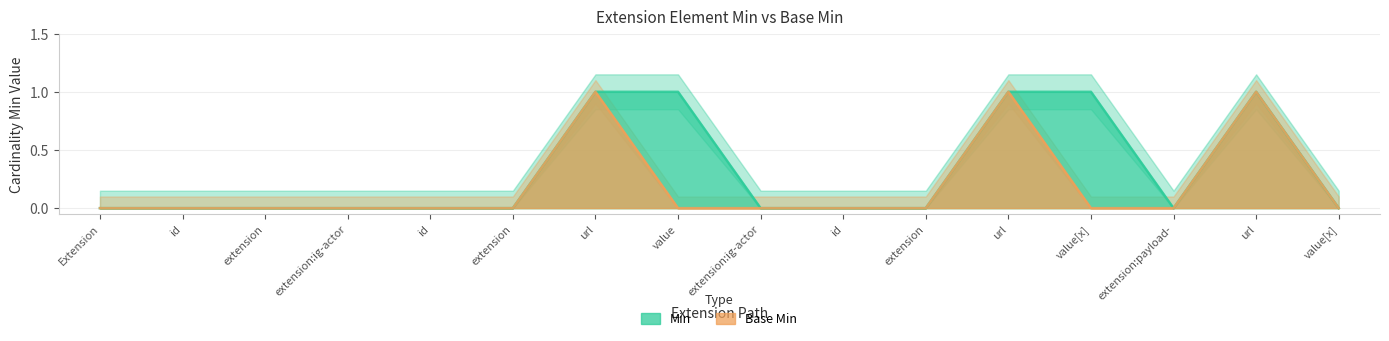

Which category has the lowest value across all series?

Extension